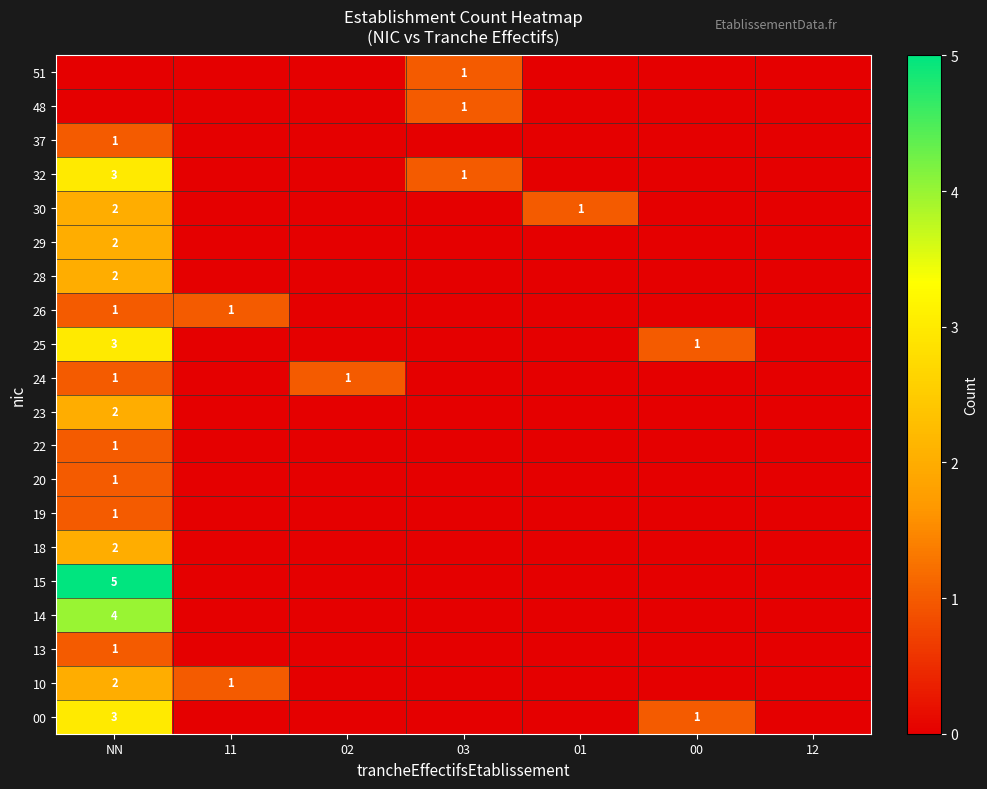

At which category is the sum across all series the highest?

NN